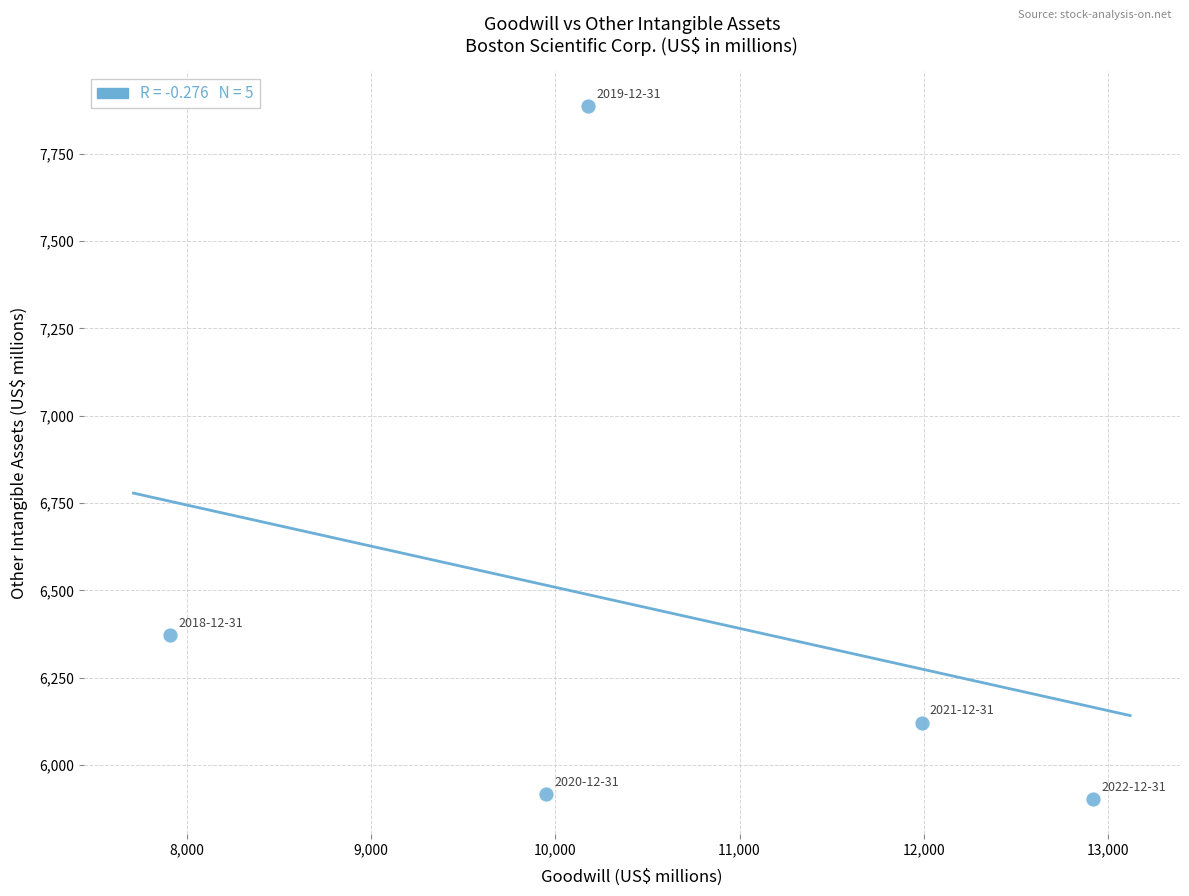

What Y value in the scatter plot is closest to 6894?

6372